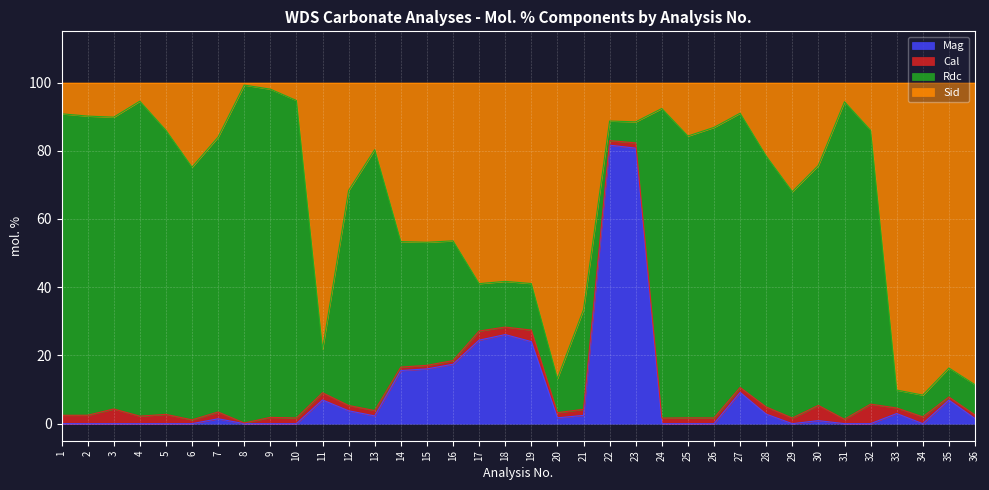

What is the total value across all series at 5?

100.0